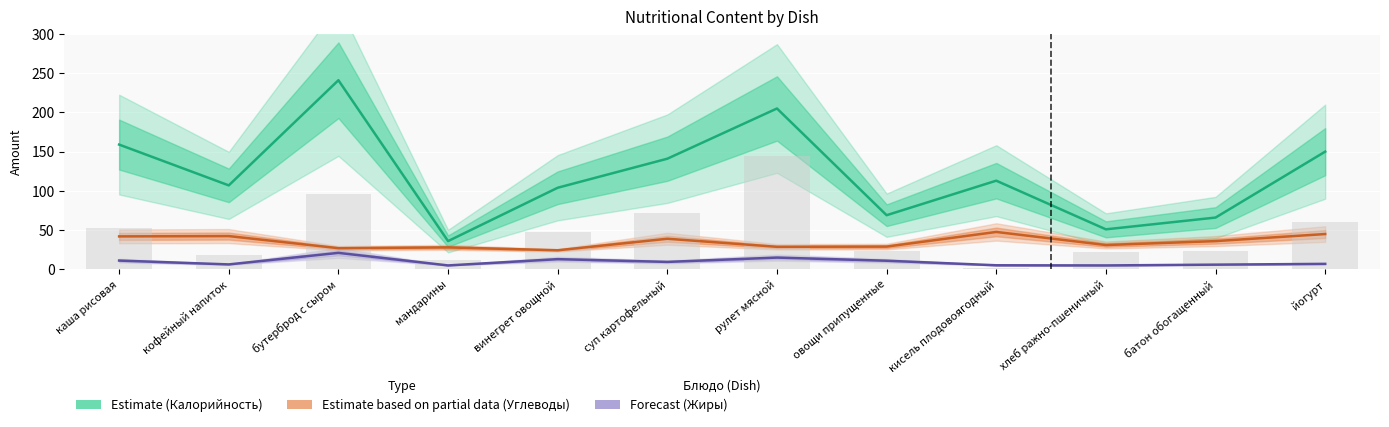

What is the label of the 12th bar from the left?

йогурт